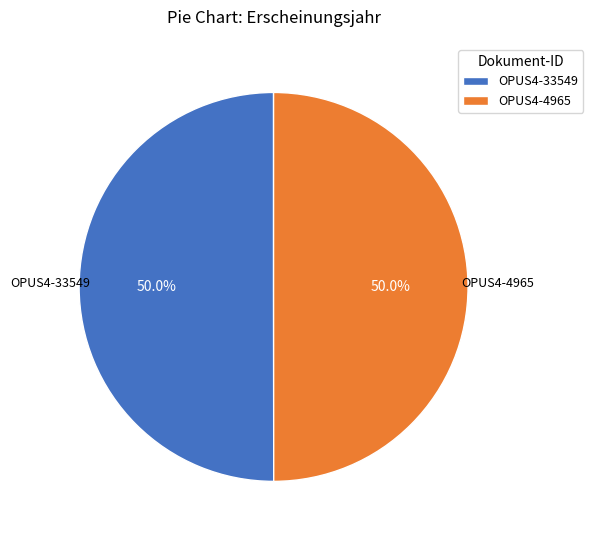

How many segments does this pie chart have?

2